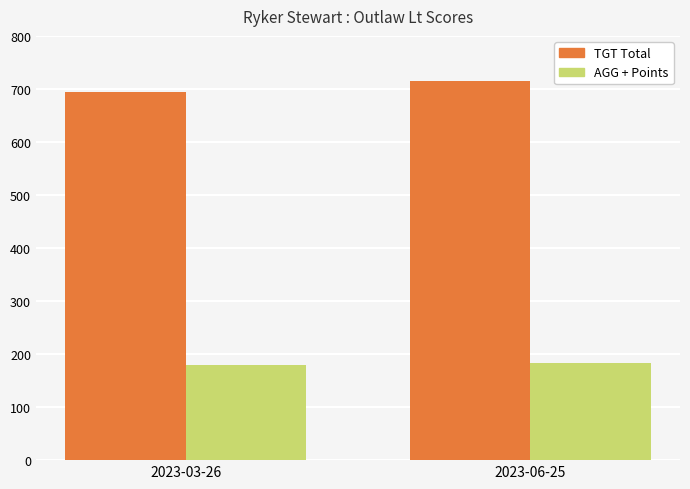

What is the label of the 1st bar from the left?

2023-03-26